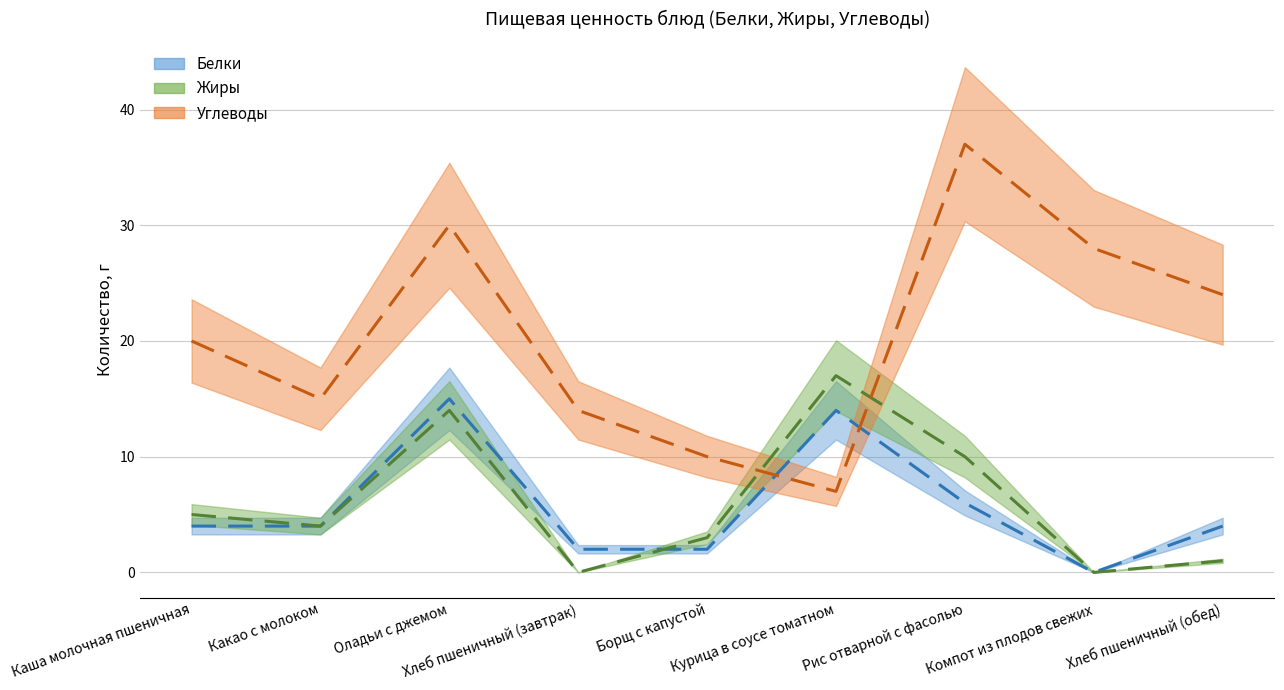

How many intersections are there between Жиры and Углеводы?

2